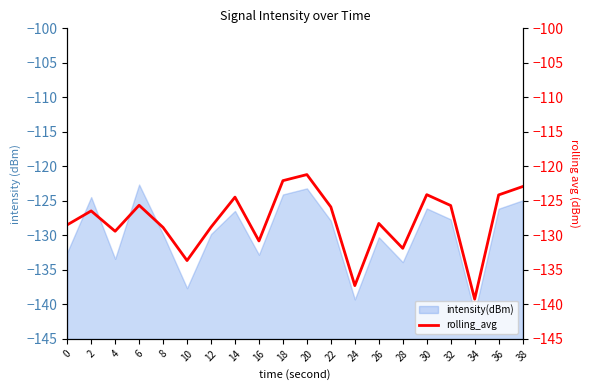

What is the maximum value for intensity(dBm)?

-122.6